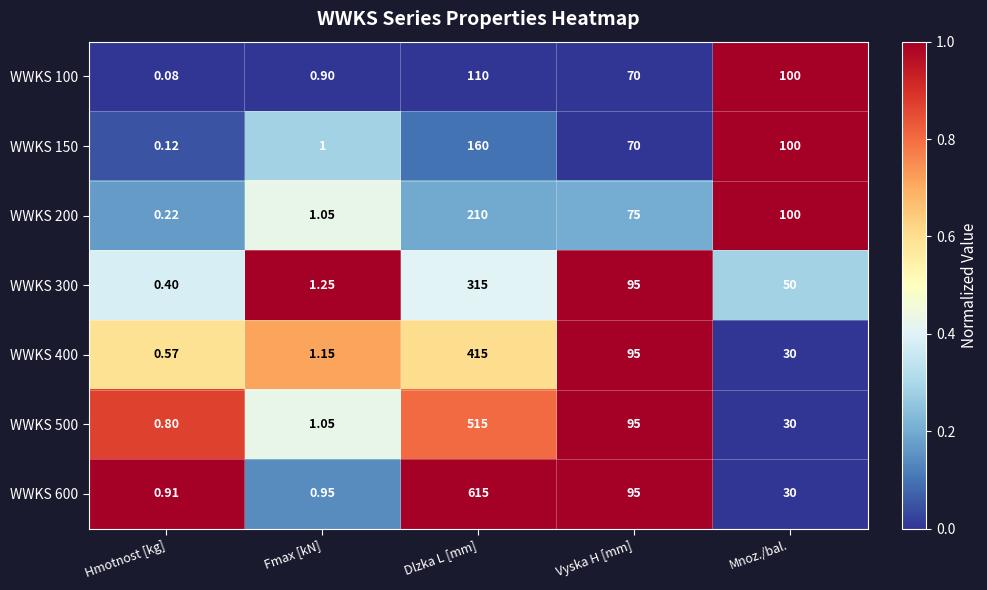

List the labels in order of WWKS 300 value, largest first.

Dlzka L [mm], Vyska H [mm], Mnoz./bal., Fmax [kN], Hmotnost [kg]